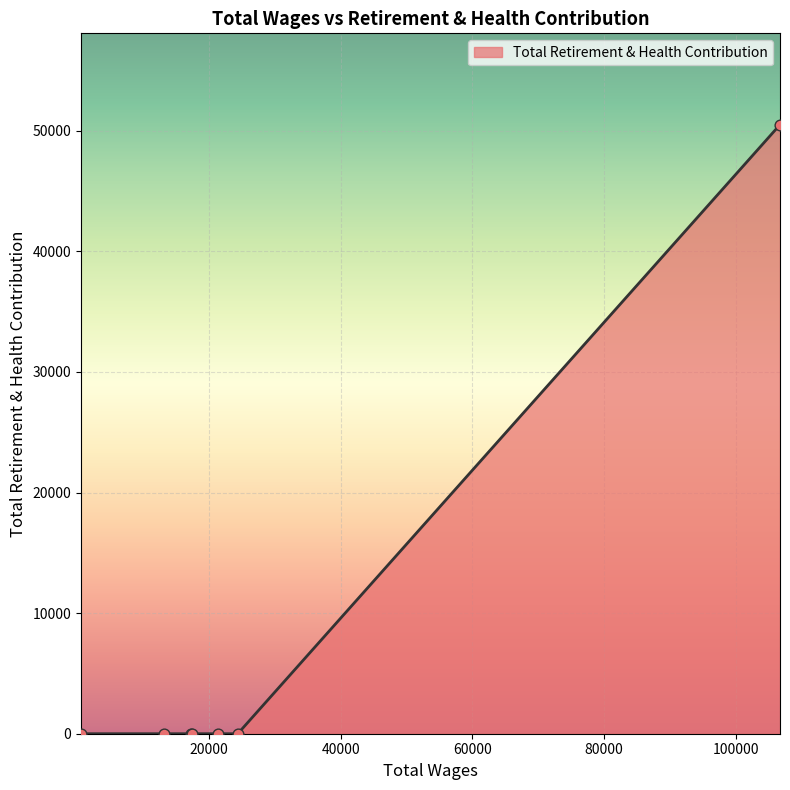

What is the maximum value shown in the chart?

50507